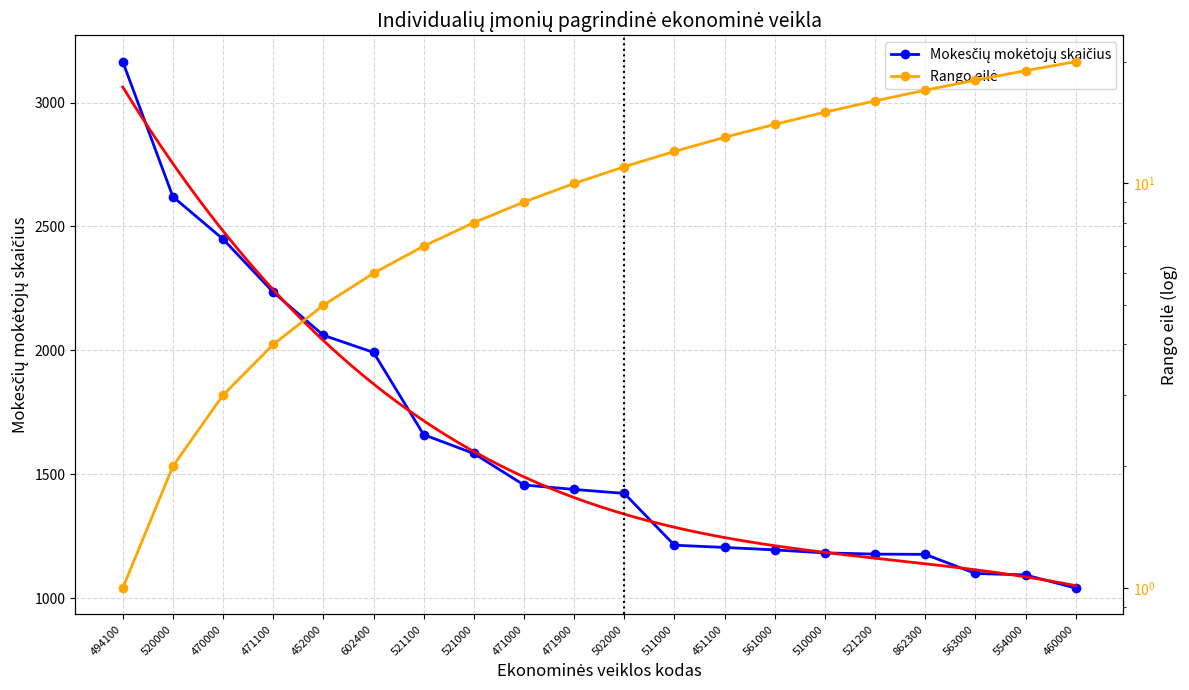

What is the difference between the values at 502000 and 470000?

1026